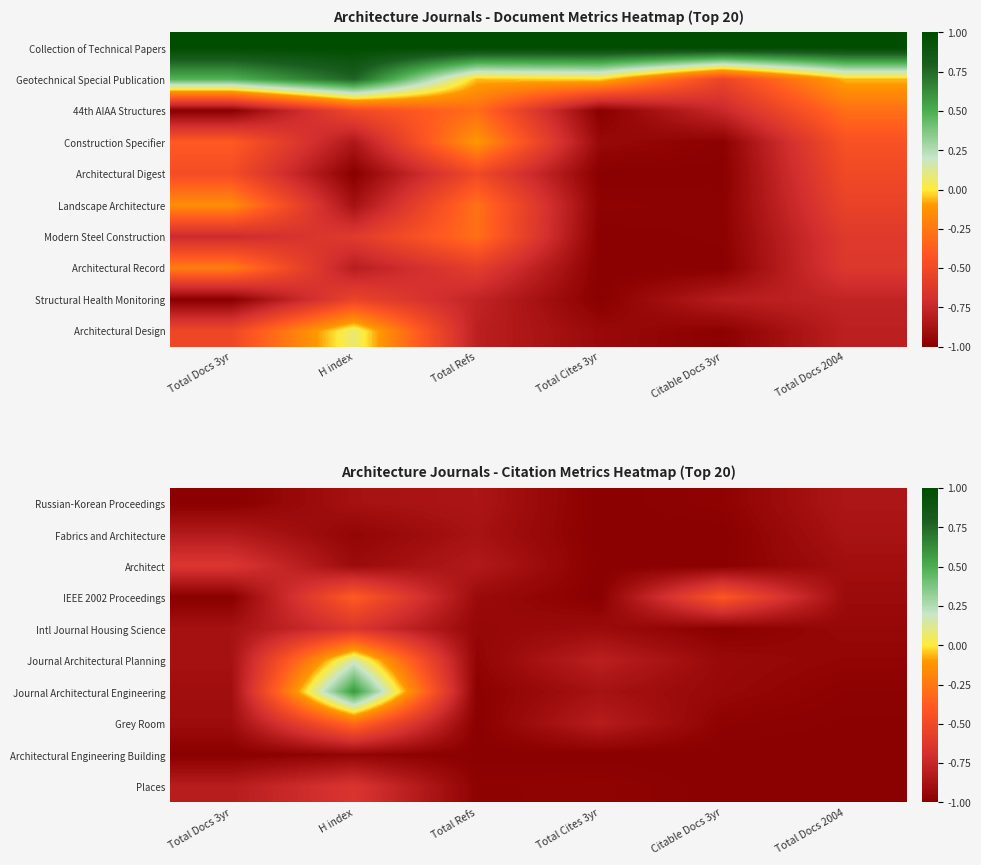

What is the approximate value of Places at H index?

-0.7